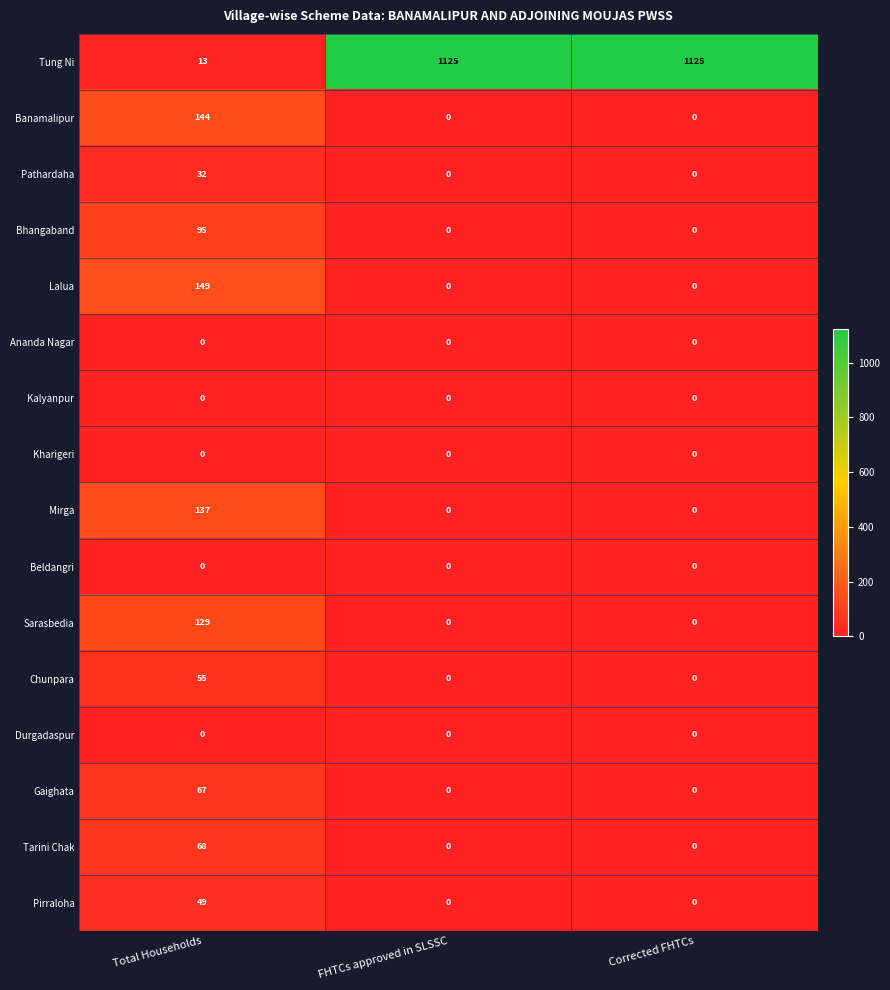

Which category has the highest value in the Bhangaband series?

Total Households